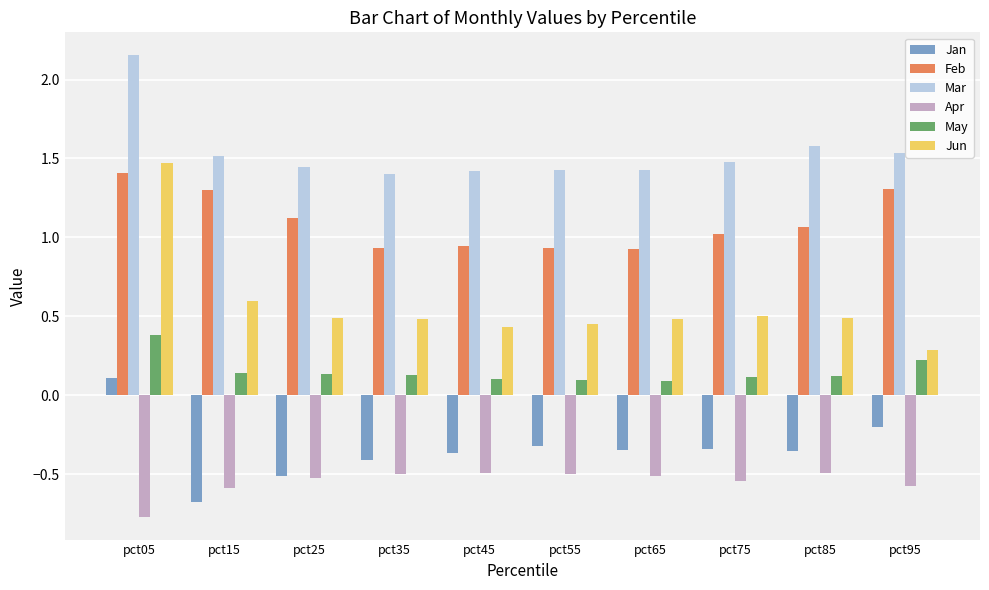

Is the value of Mar at pct45 greater than the value of Apr at pct95?

Yes